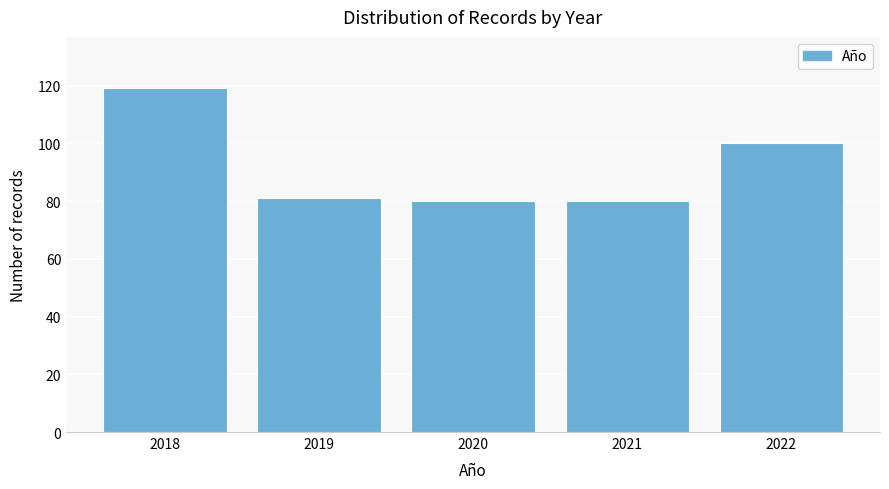

Reading left to right, what are all the values shown in this chart?

2018=119	2019=81	2020=80	2021=80	2022=100